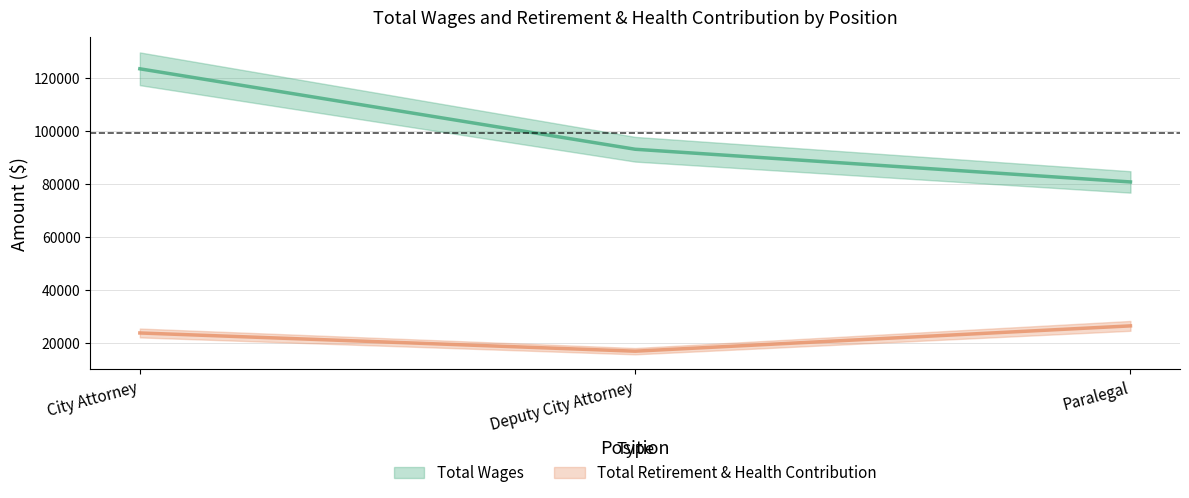

Where does the Total Retirement & Health Contribution series first go above 23896?

Paralegal